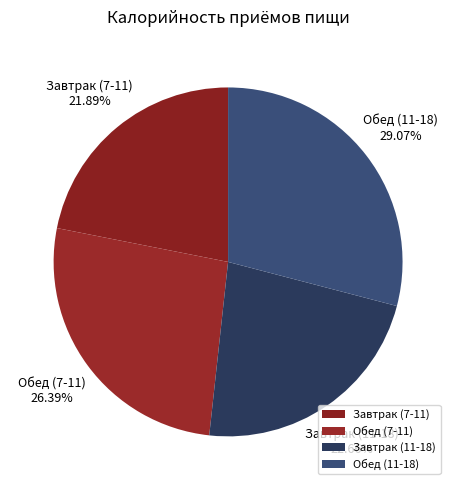

To the nearest percent, what is the difference between the Завтрак (11-18) and Обед (11-18) slice percentages?

6%